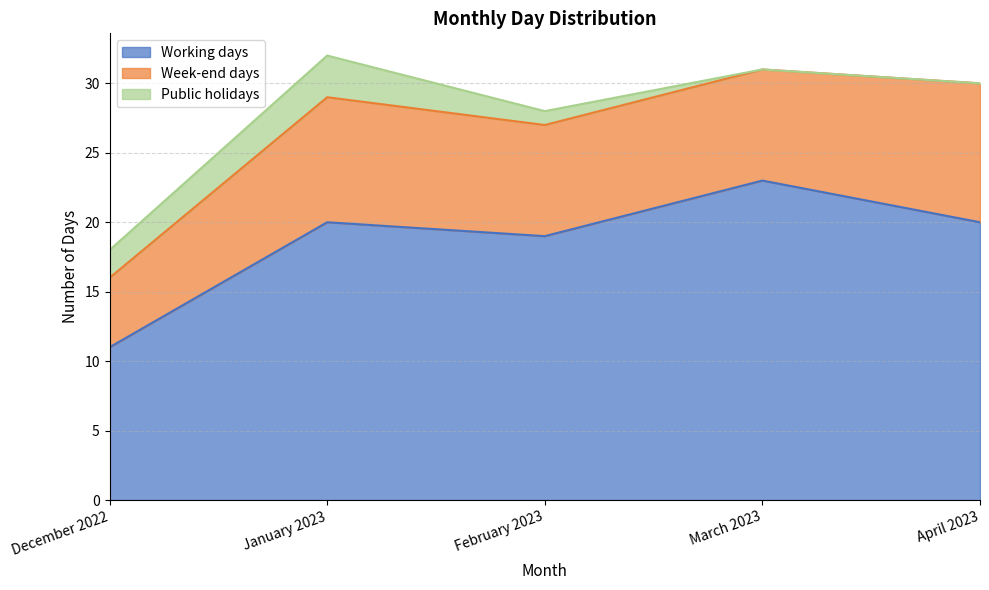

What is the spread (max minus min) of values at December 2022?

9